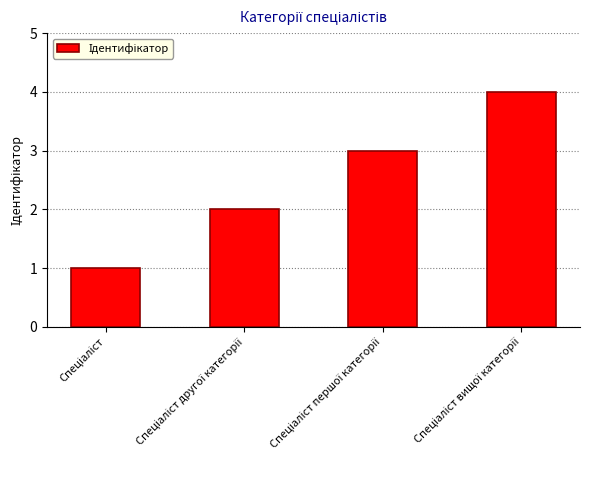

What is the difference between the maximum and minimum values?

3